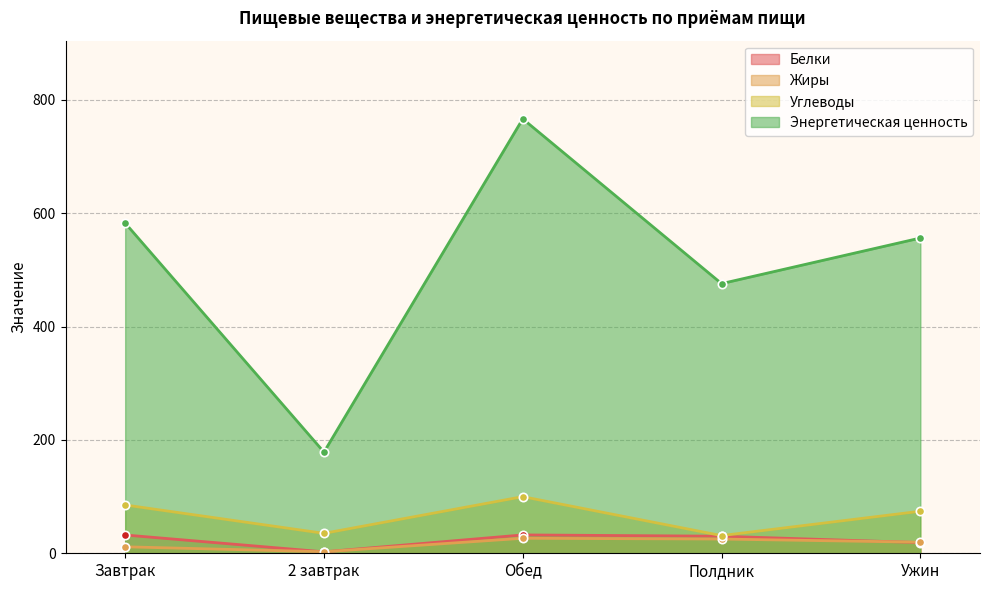

What is the difference between the maximum and minimum values in the Энергетическая ценность series?

588.0